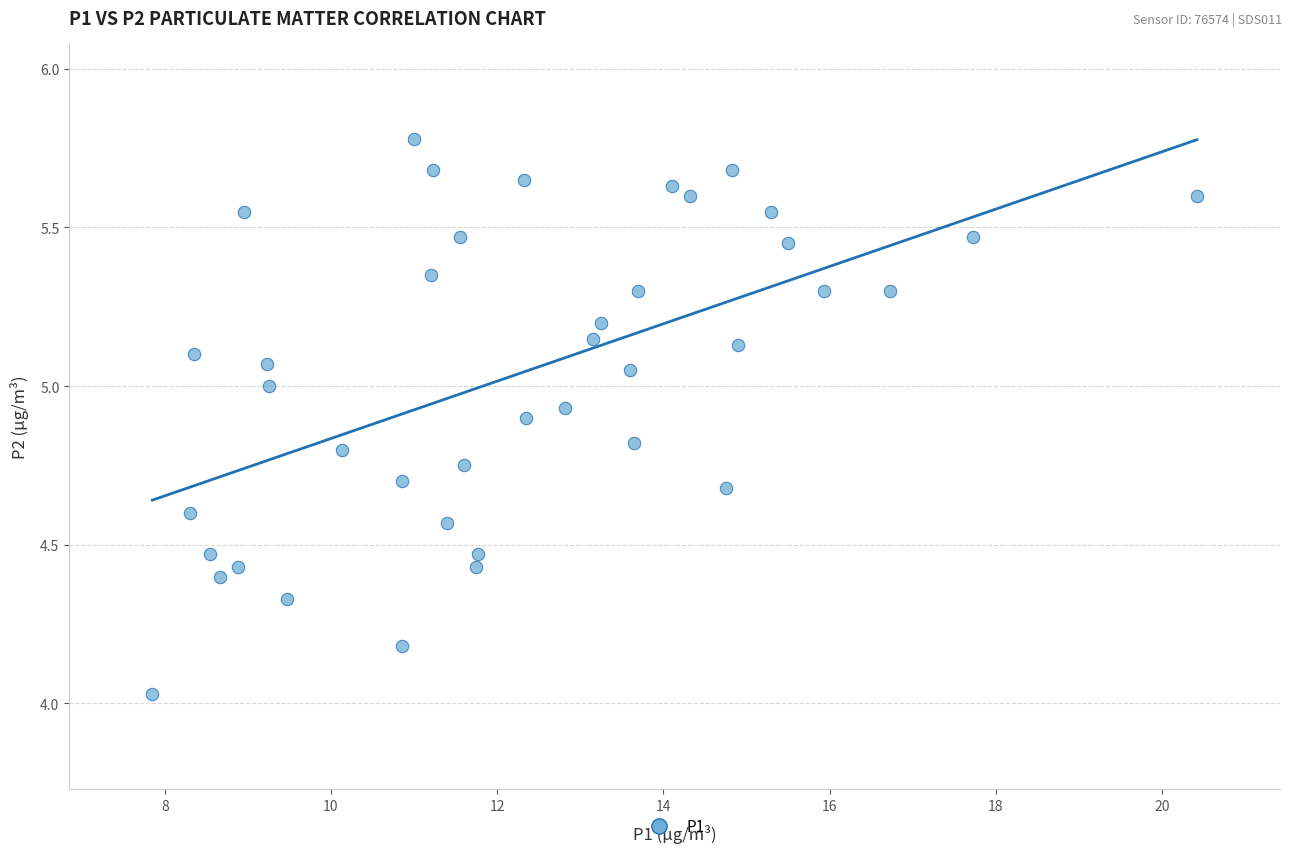

What is the range of X values (max minus min)?

12.6